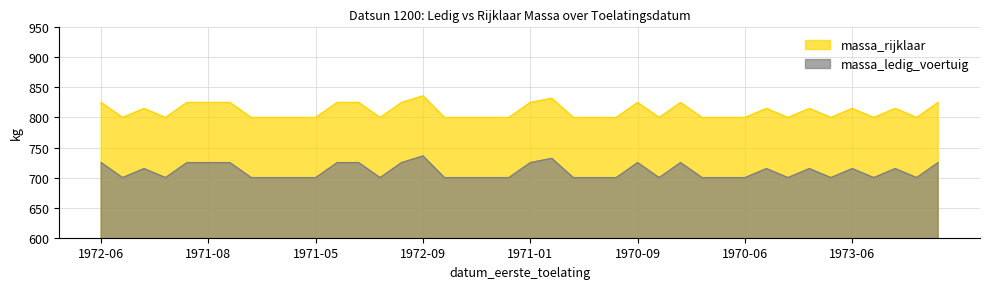

True or false: massa_rijklaar and massa_ledig_voertuig cross at least once.

False